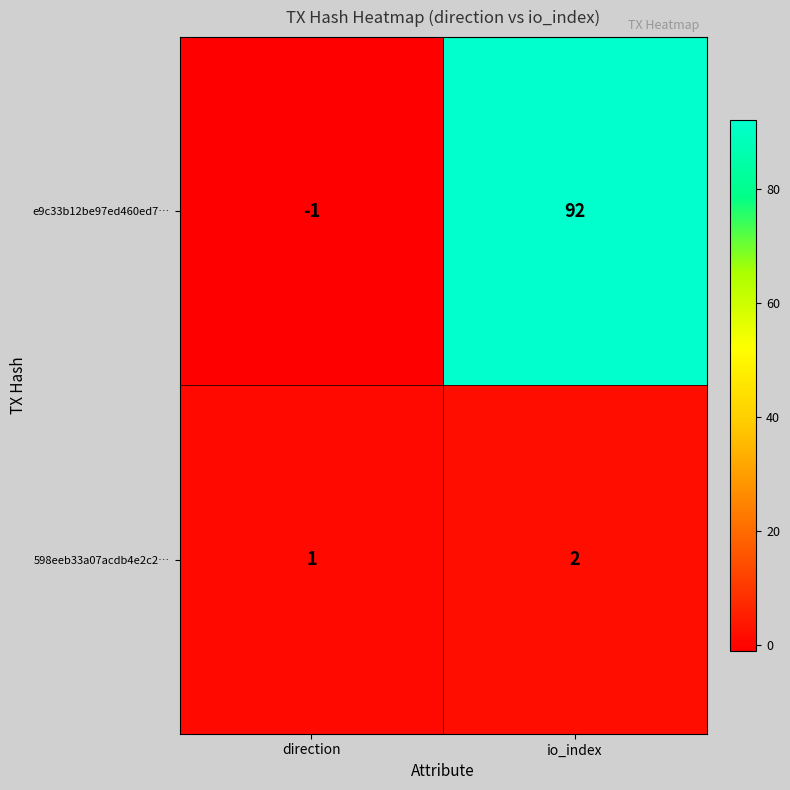

Which series has the largest total across all categories?

e9c33b12be97ed460ed7…